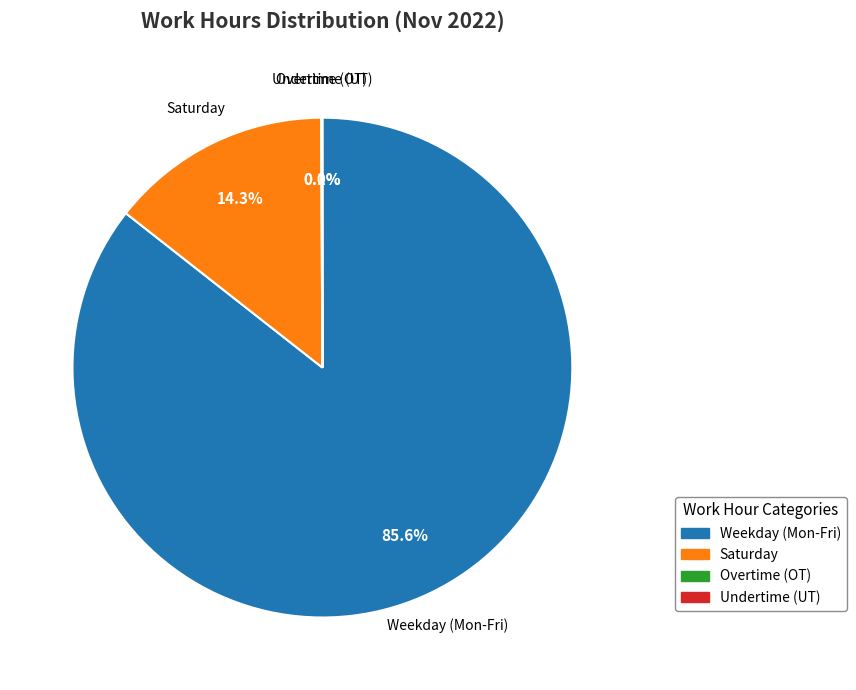

To the nearest percent, what is the average slice percentage?

25%